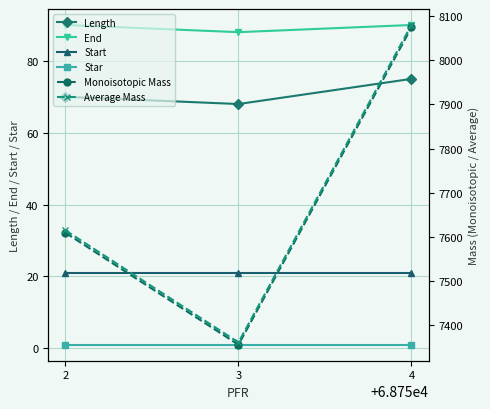

Is it true that Start equals 21.0 at 2?

True